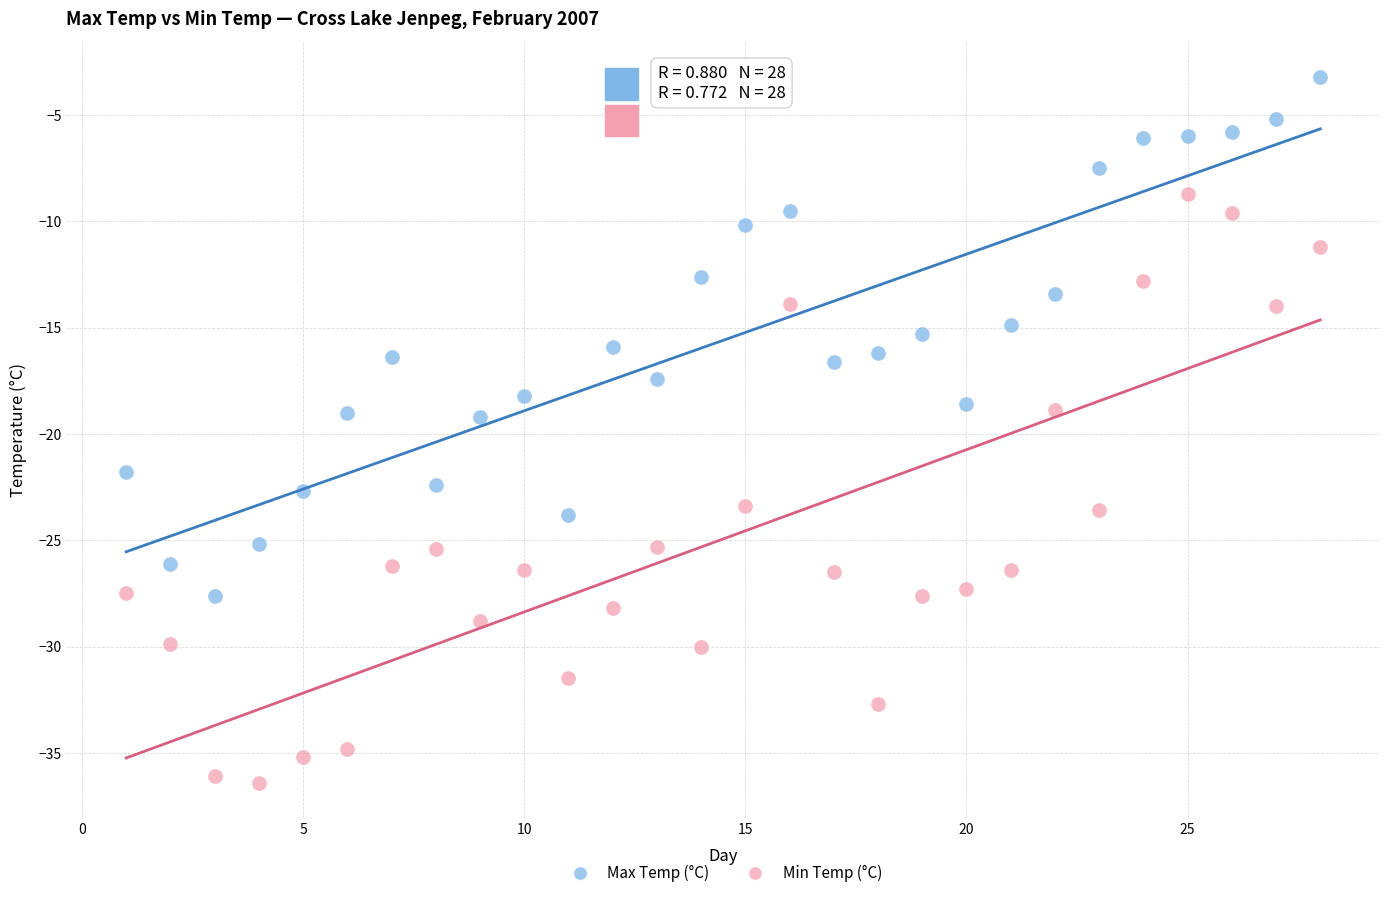

Across all data points, what is the range of Y values (max minus min)?

33.2